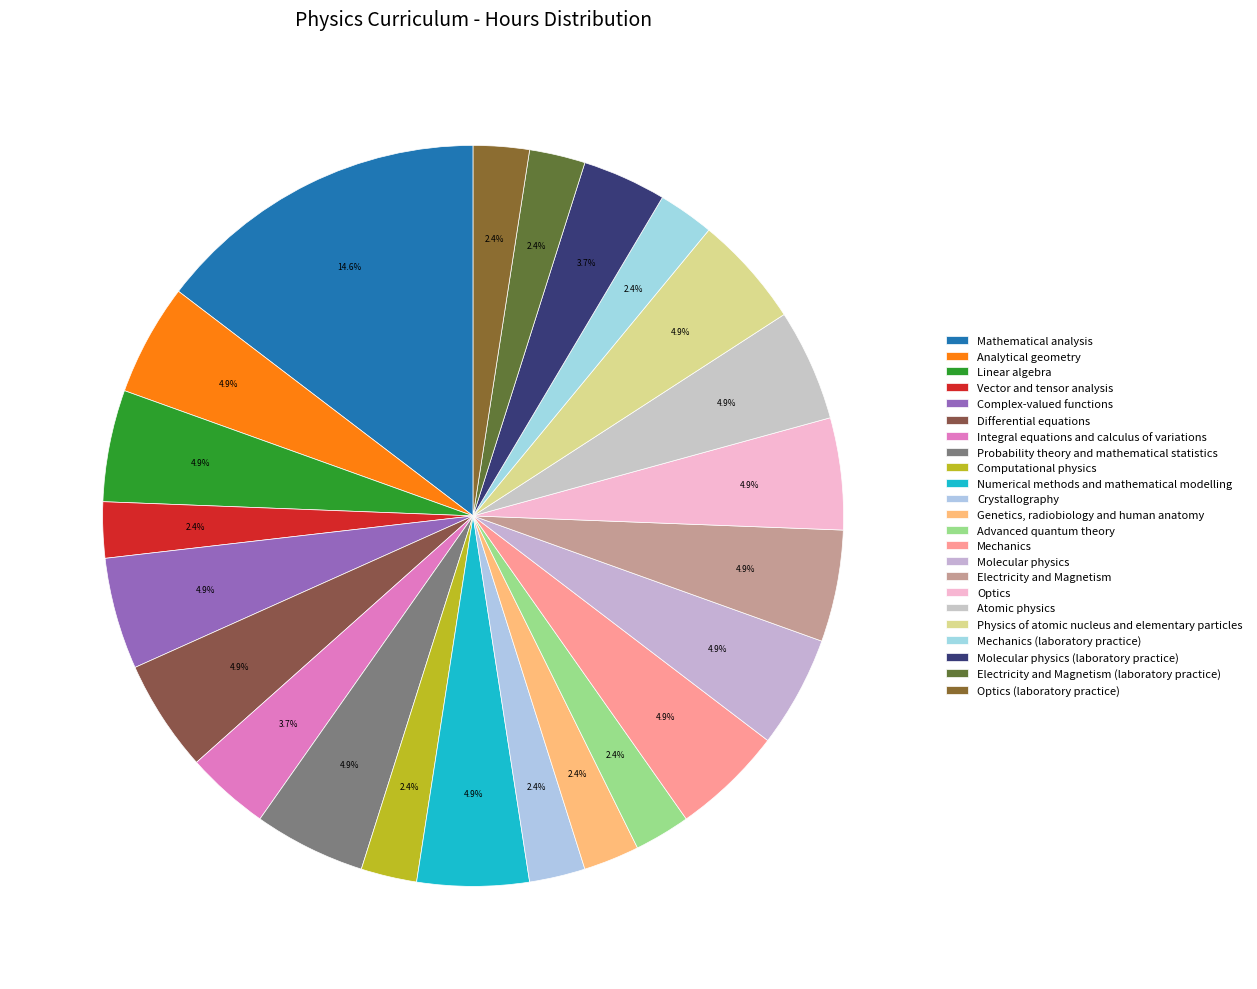

True or false: Genetics, radiobiology and human anatomy accounts for 1% of the total.

False